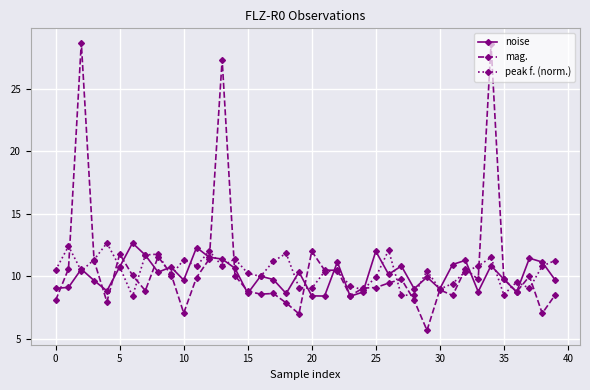

True or false: peak f. (norm.) has more than 1 points higher than both neighbors.

True